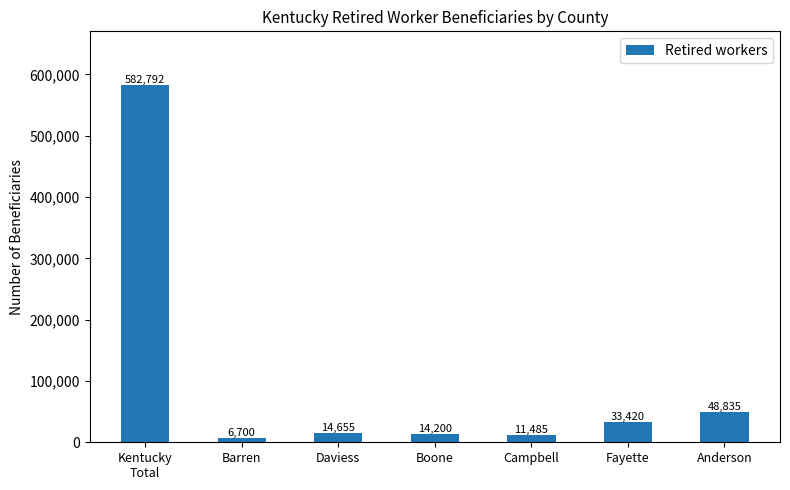

At which label does the data first exceed 14655?

Kentucky
Total